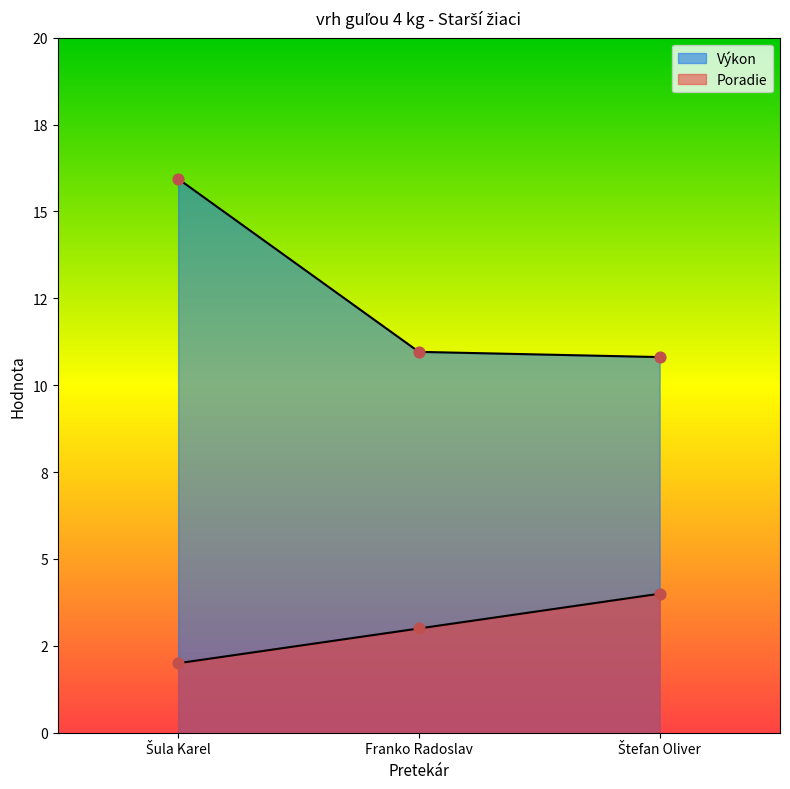

Which series has the largest total across all categories?

Výkon